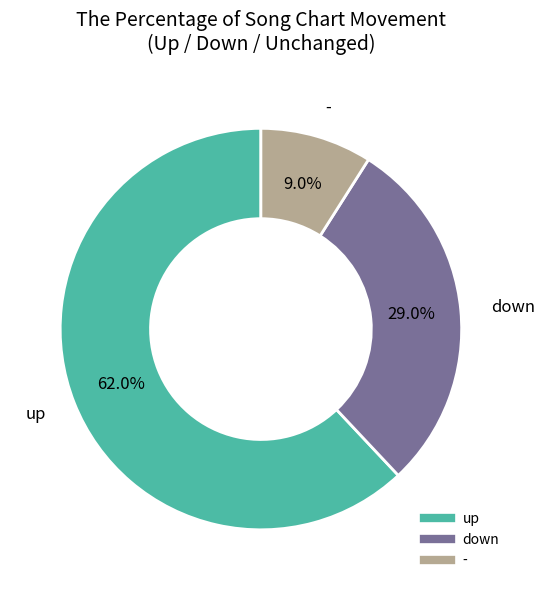

True or false: - accounts for 24% of the total.

False